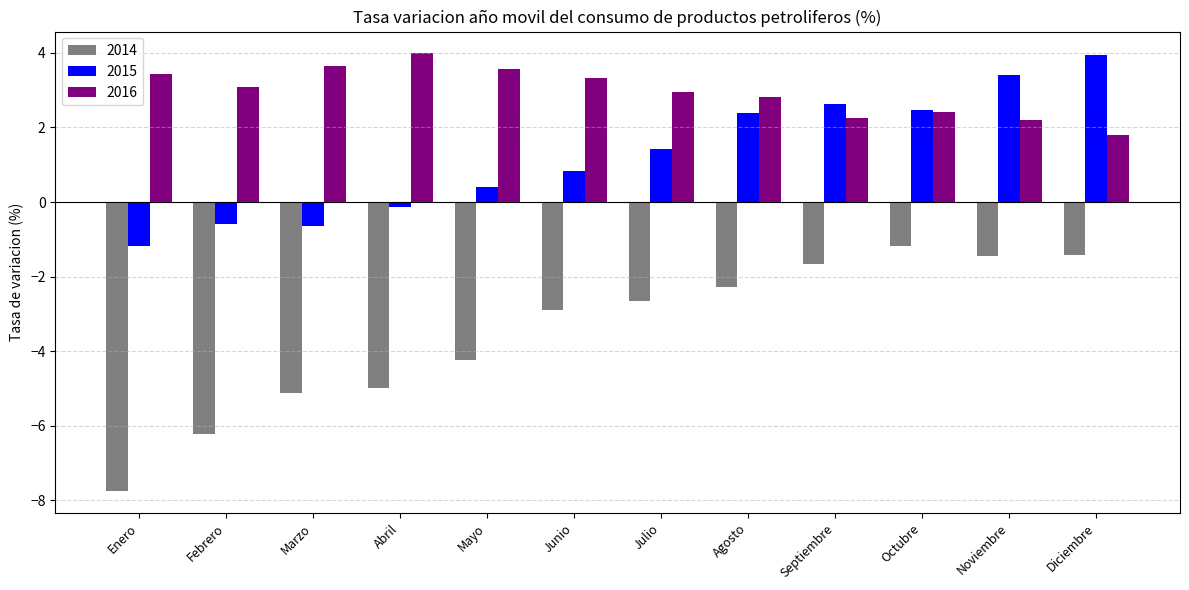

What is the approximate value of 2015 at Febrero?

-0.6